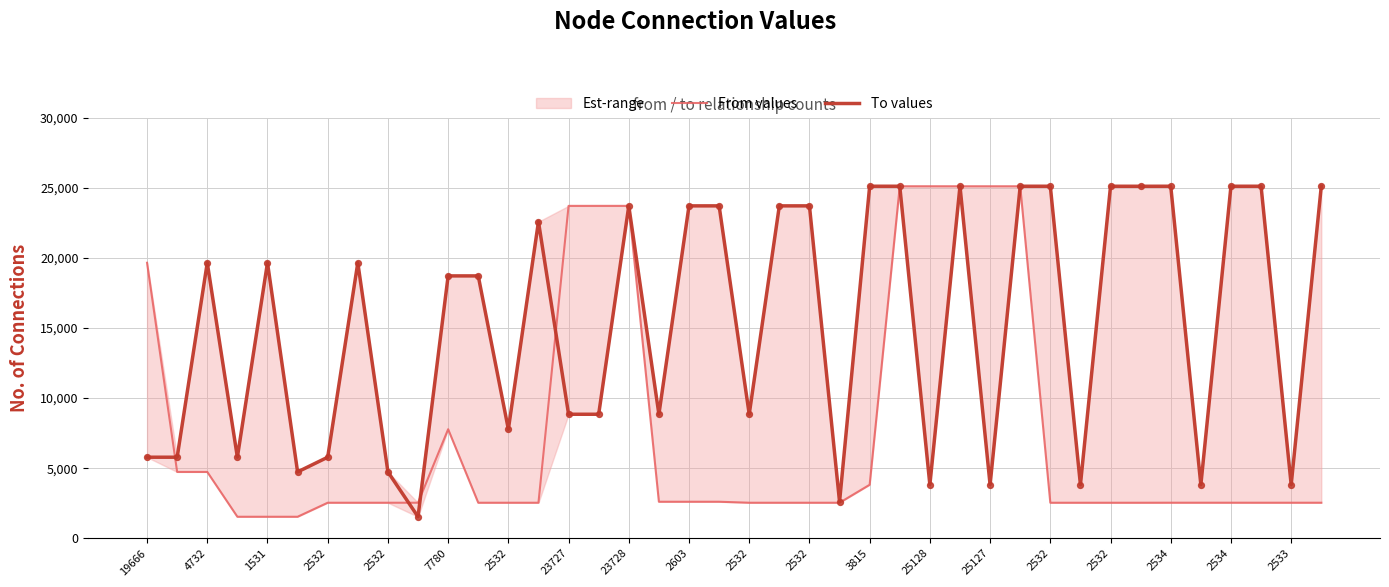

At how many categories does at least one series exceed 10256?

27